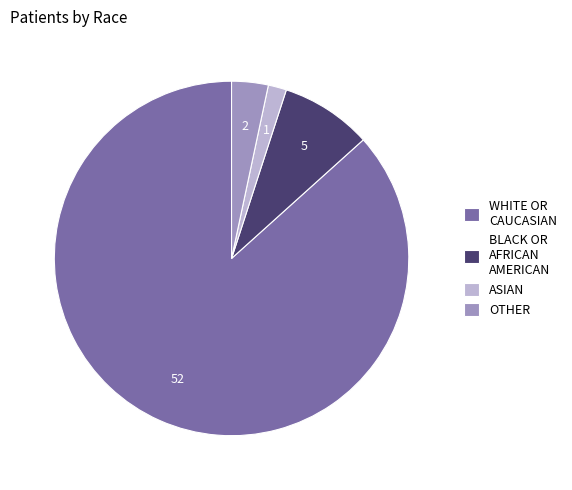

Between OTHER and BLACK OR AFRICAN AMERICAN, which is larger?

BLACK OR AFRICAN AMERICAN